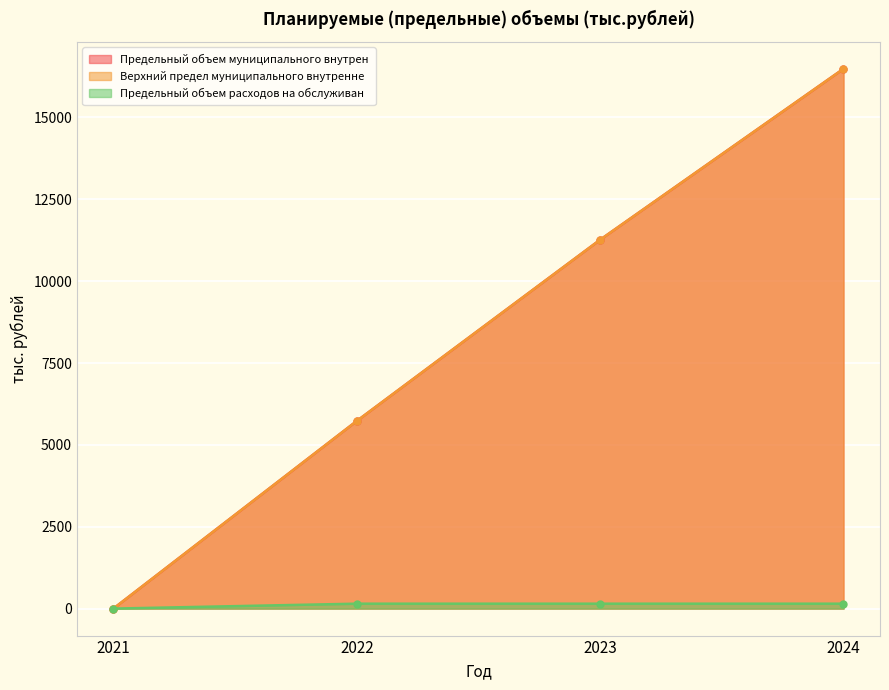

The Верхний предел муниципального внутренне series shows 9914.9 at 2022. True or false?

False